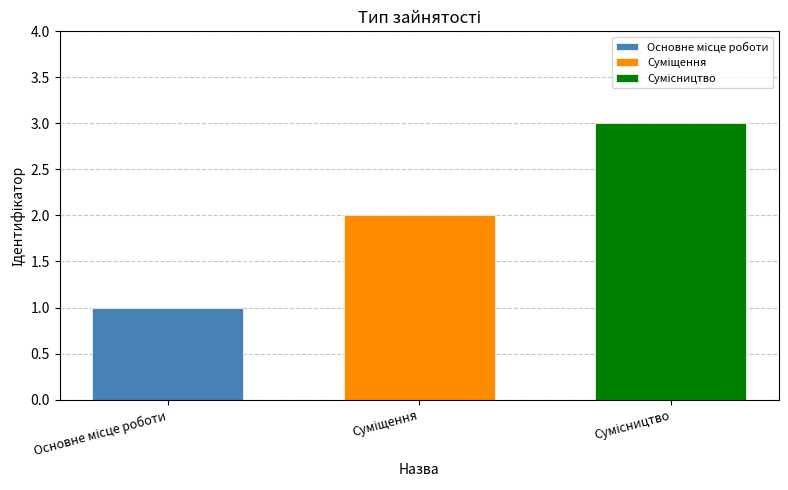

How many series are shown in this chart?

3